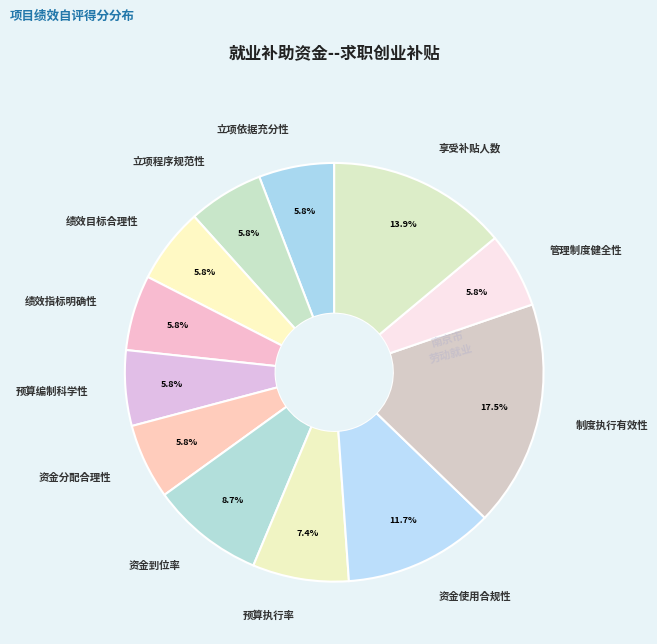

Between 资金到位率 and 立项程序规范性, which is larger?

资金到位率